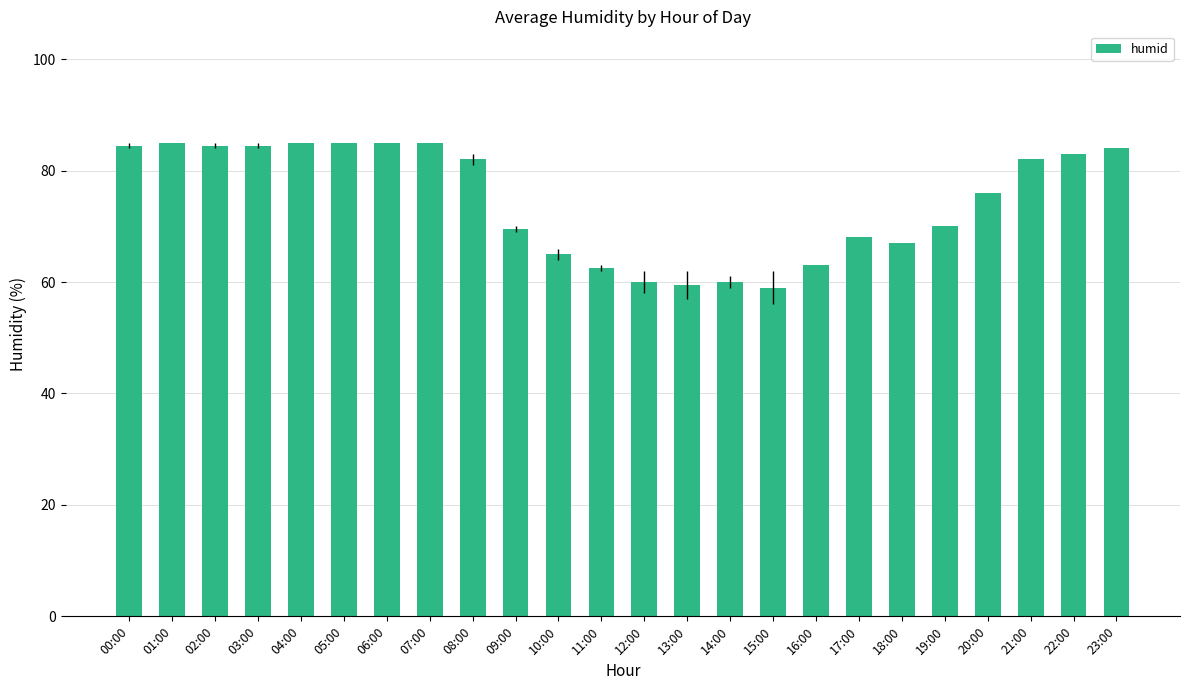

What is the change in value from 13:00 to 18:00?

+7.5